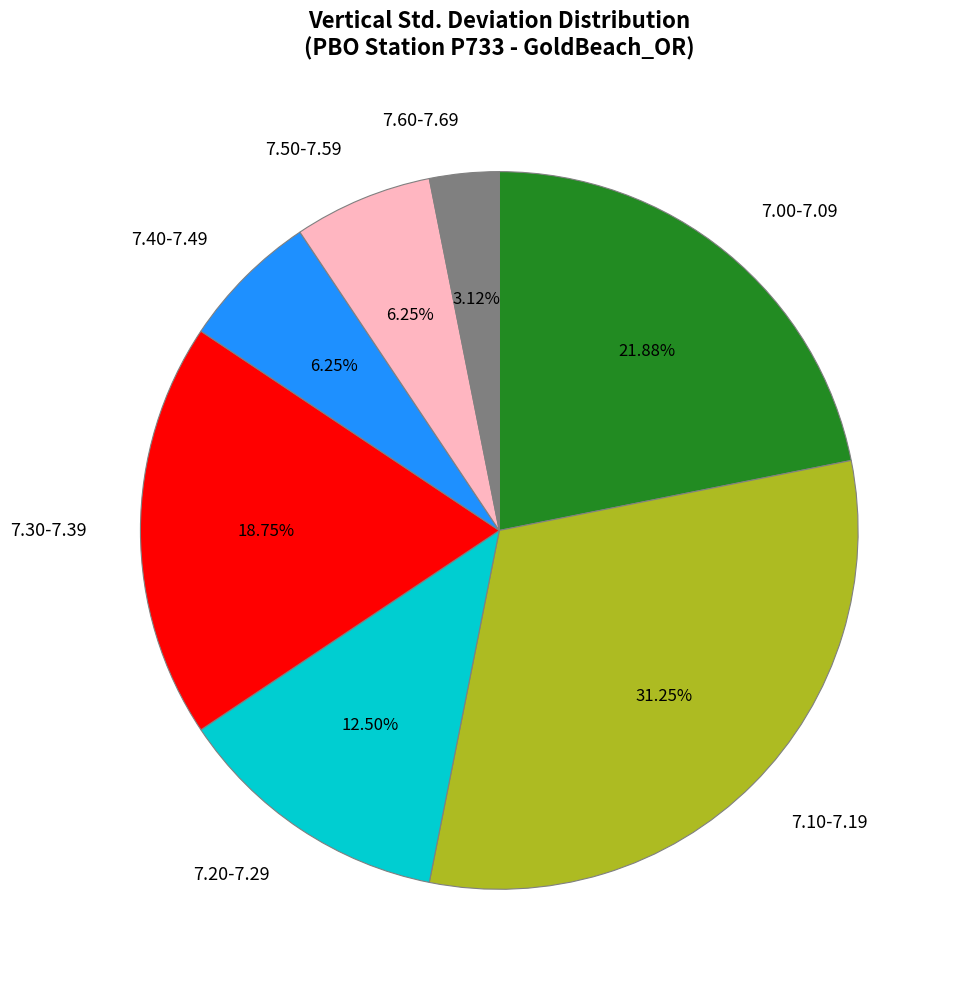

Which category has the smallest portion of the pie?

7.60-7.69